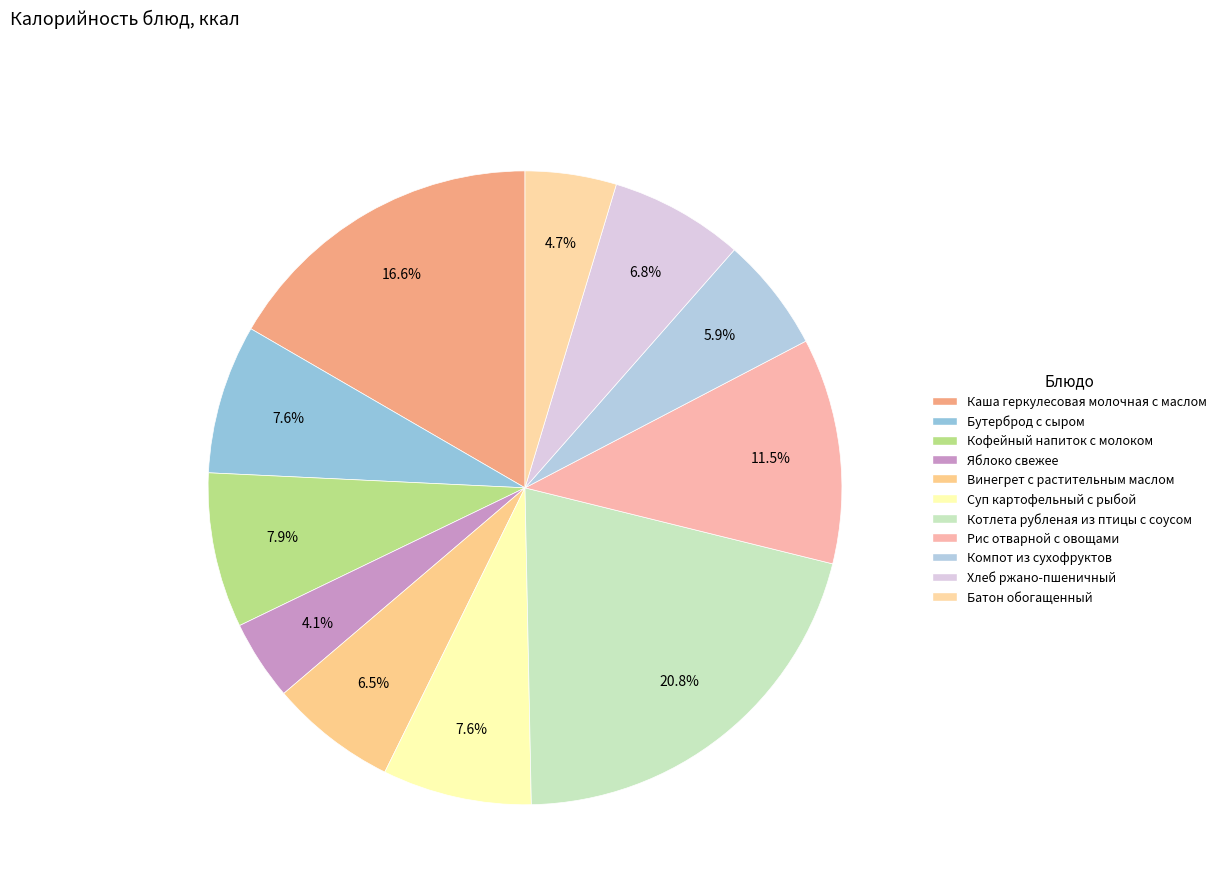

Is it true that Батон обогащенный is 5% of the pie?

True